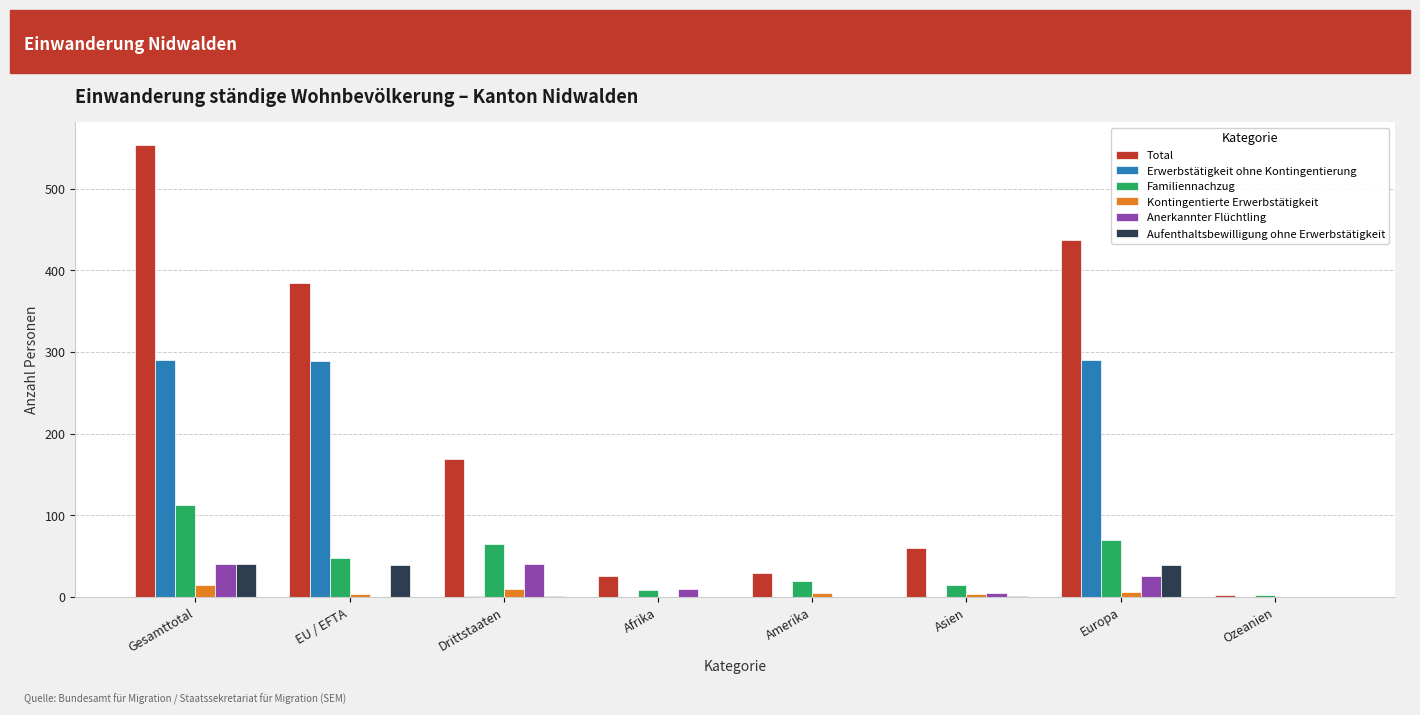

What is the sum of all Anerkannter Flüchtling values?

120